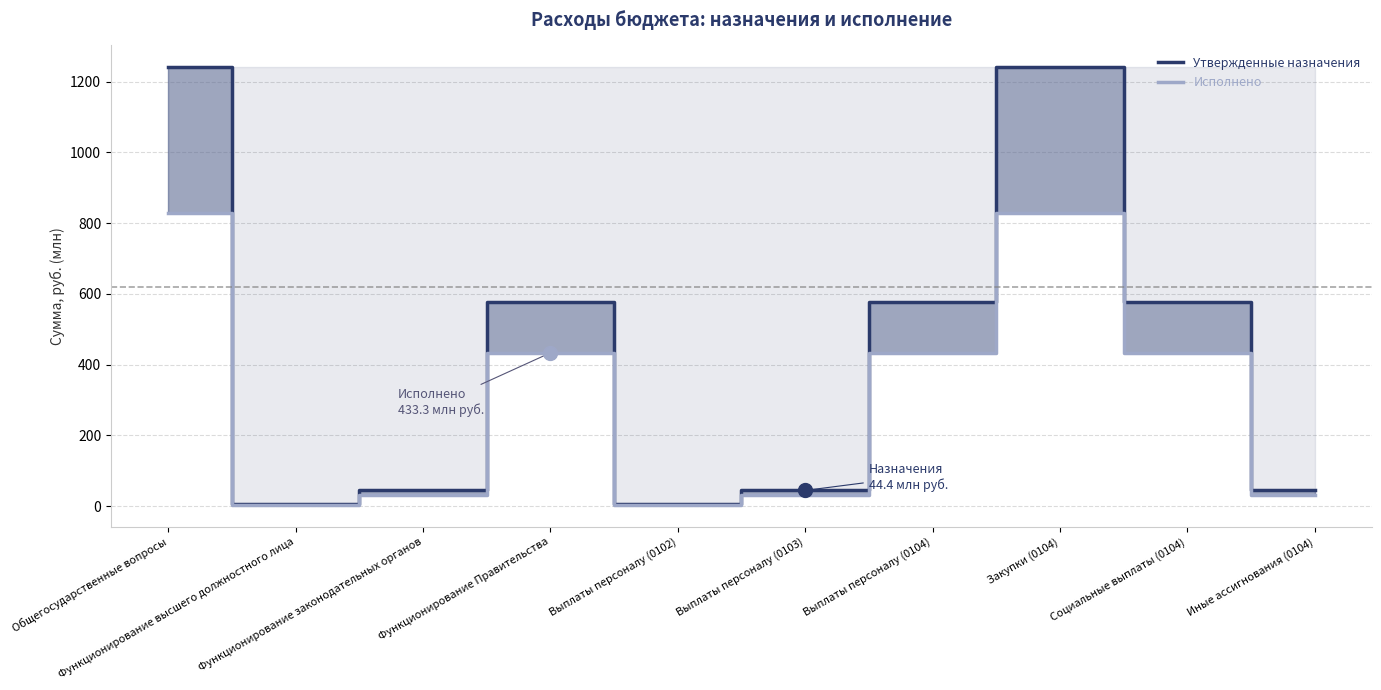

What is the lowest value of the Исполнено series?

3.7